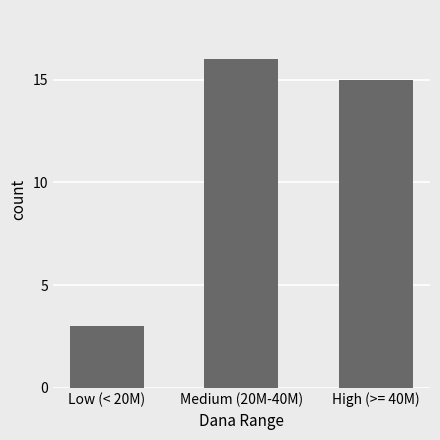

Which label corresponds to the smallest value in the chart?

Low (< 20M)